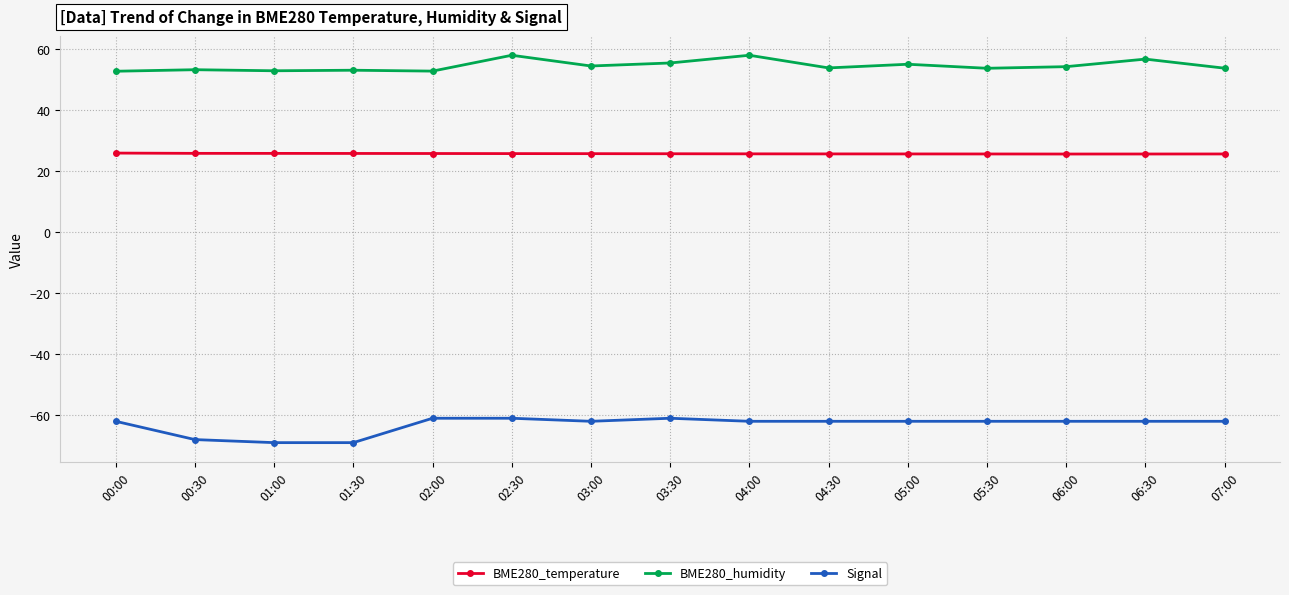

The value of BME280_temperature at 06:00 is 25.7. True or false?

True